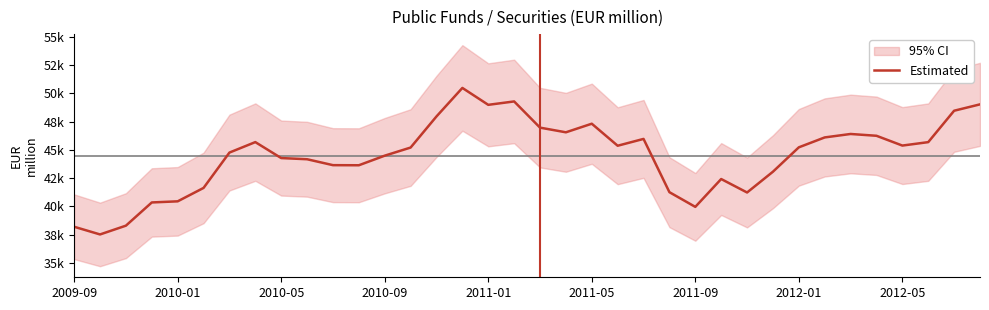

What is the greatest value displayed?

50482